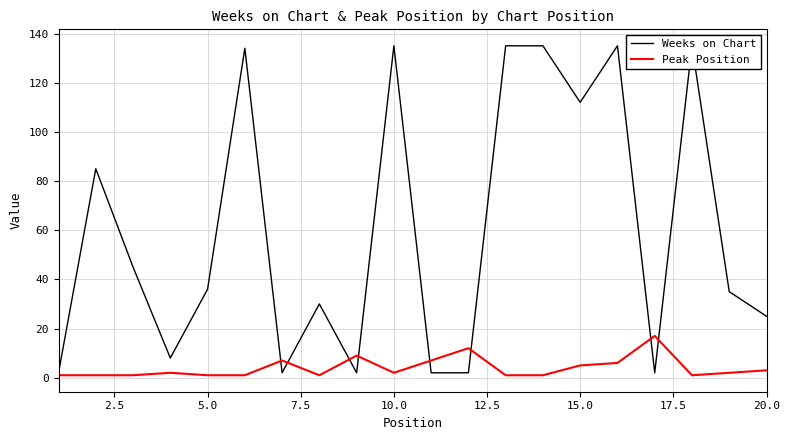

The value of Peak Position at 20.0 is 3. True or false?

True